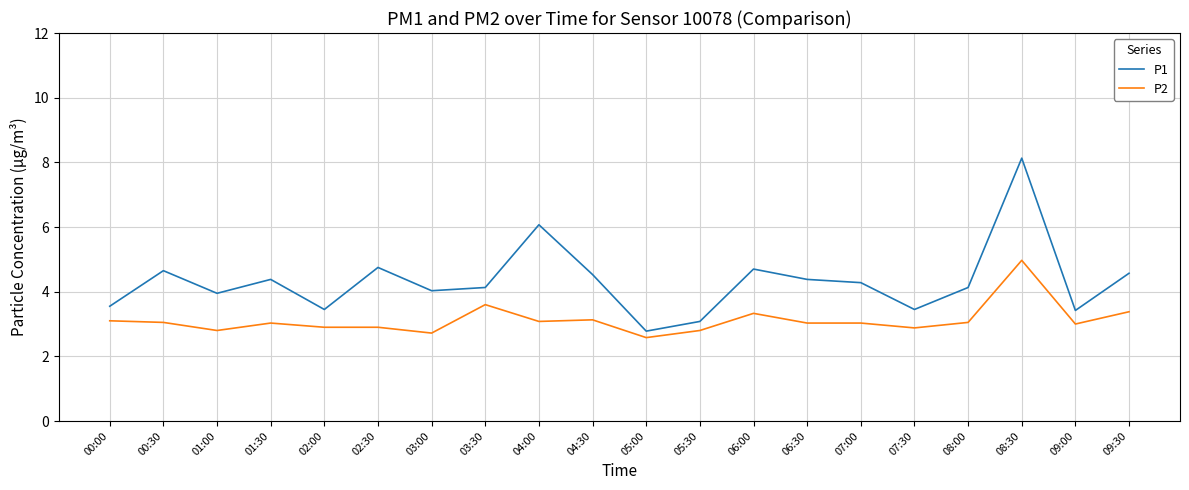

What is the difference between the maximum and minimum values in the P2 series?

2.4